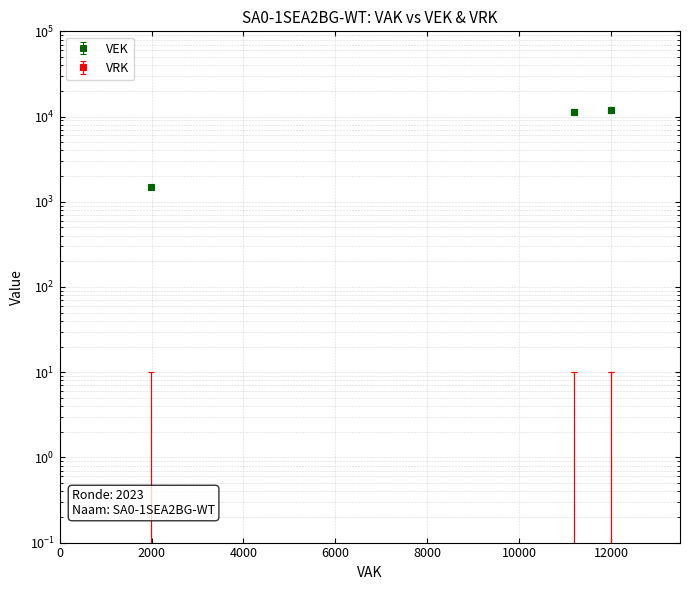

The chart shows a value of 11192 at 2023 1ste aanpassing – ontwerp. True or false?

True